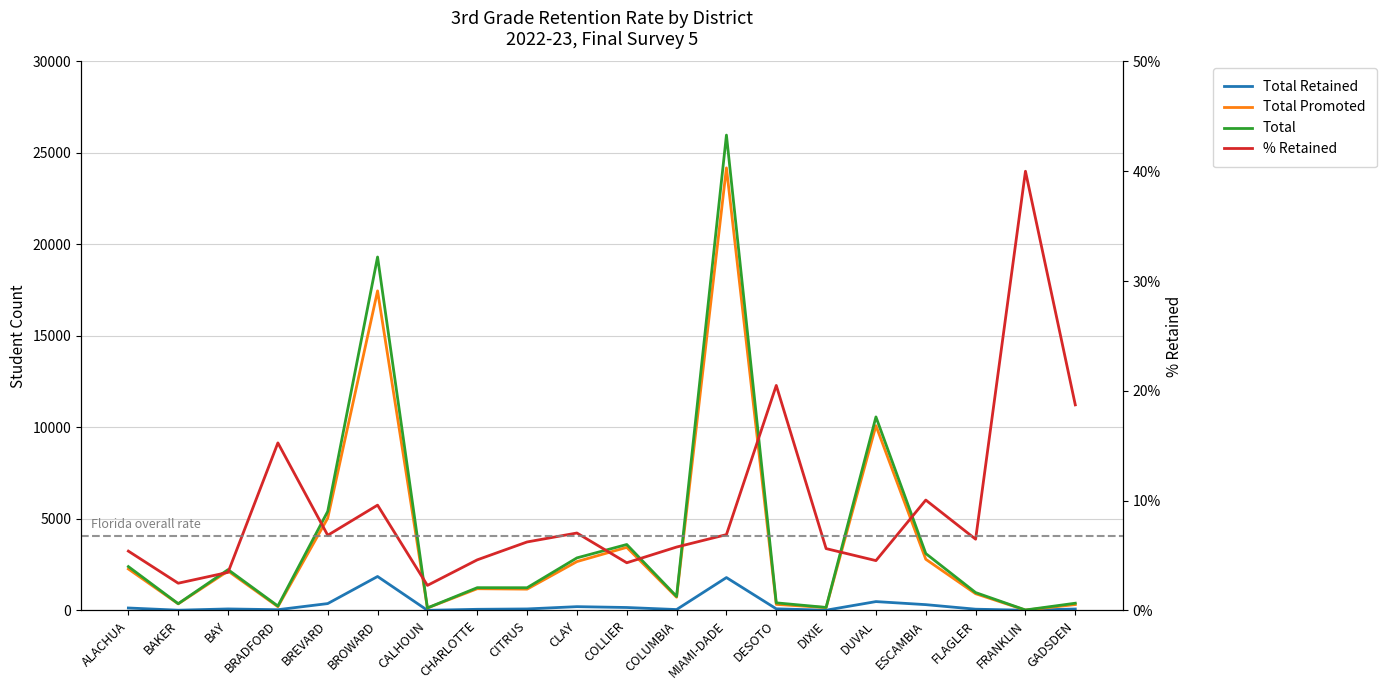

What are all the series names shown in the legend?

Total Retained, Total Promoted, Total, % Retained